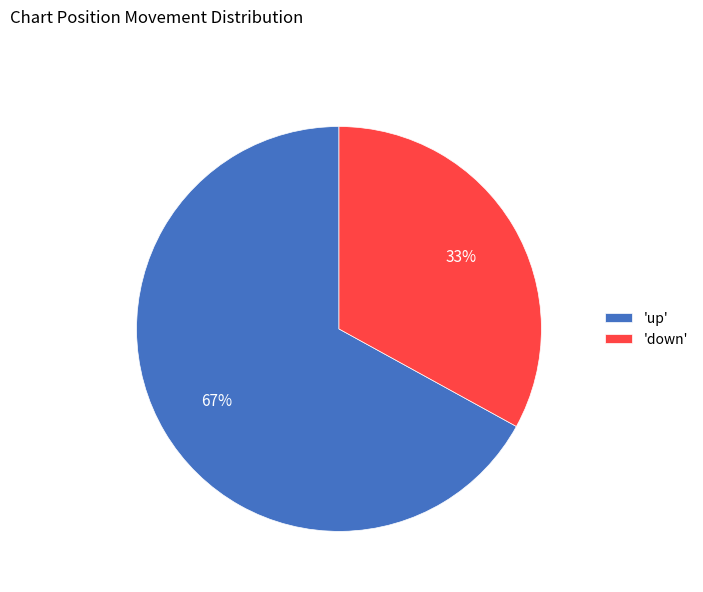

What is the smallest slice in the pie chart?

'down'